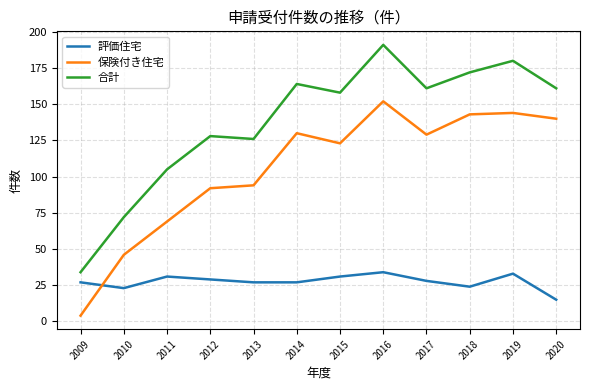

Is the value of 保険付き住宅 at 2010 greater than the value of 評価住宅 at 2018?

Yes